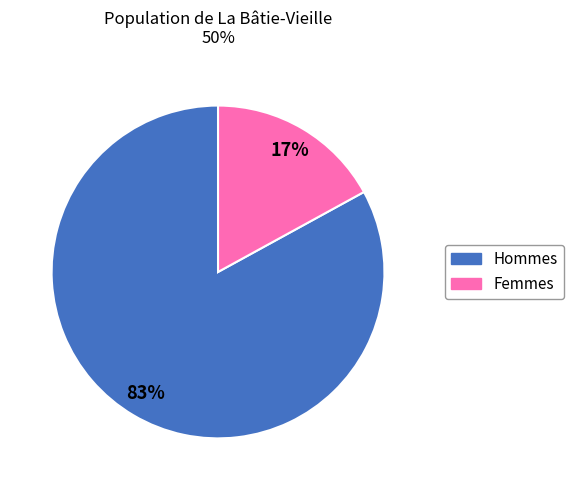

How many segments does this pie chart have?

2